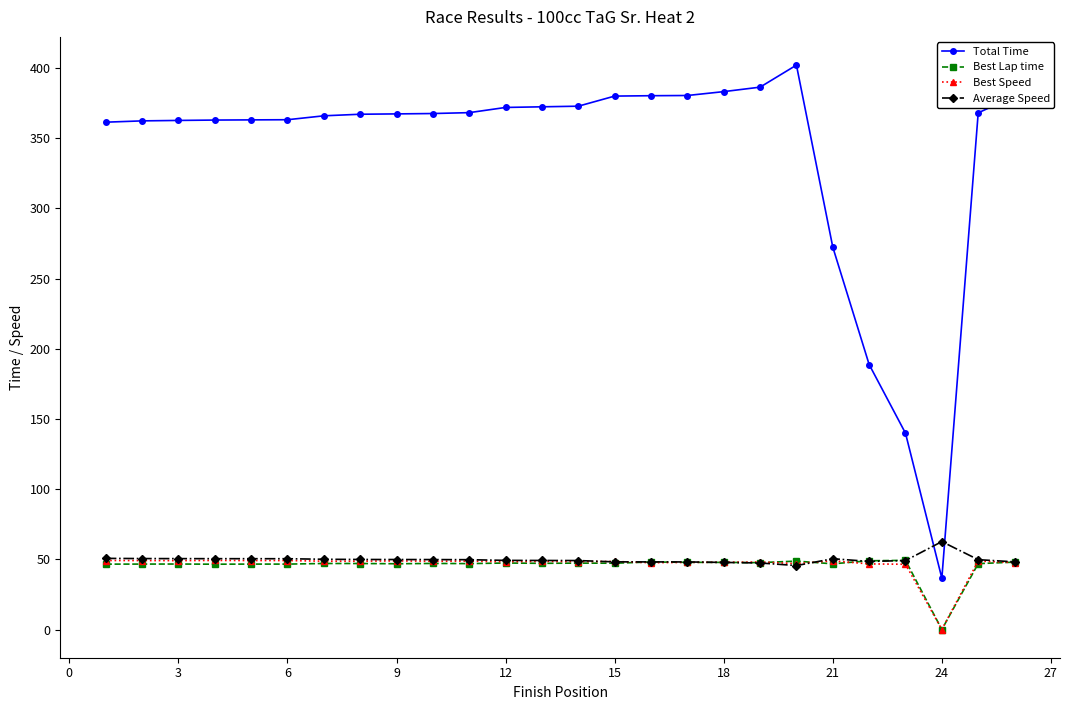

Which series has the largest range (max minus min)?

Total Time